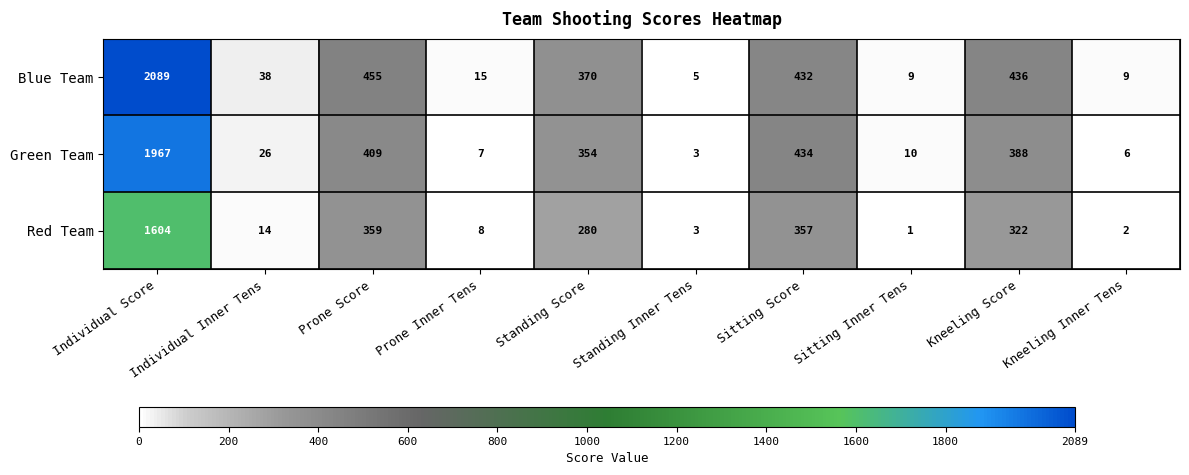

What is the difference between the maximum and minimum values in the Green Team series?

1964